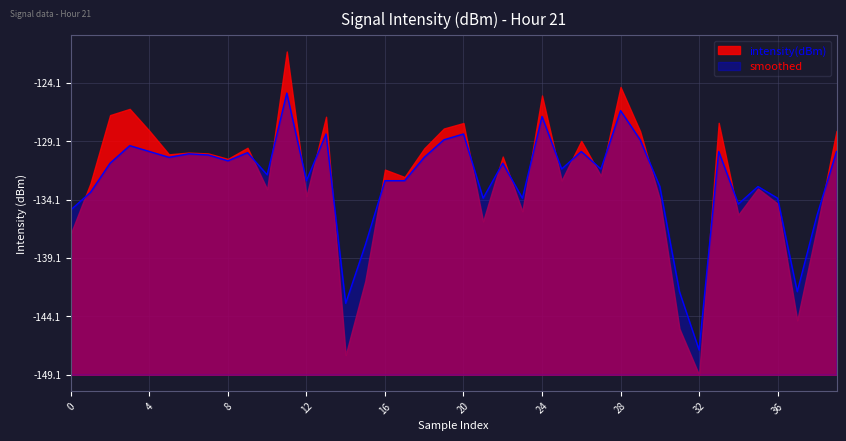

What are all the series names shown in the legend?

intensity(dBm), smoothed